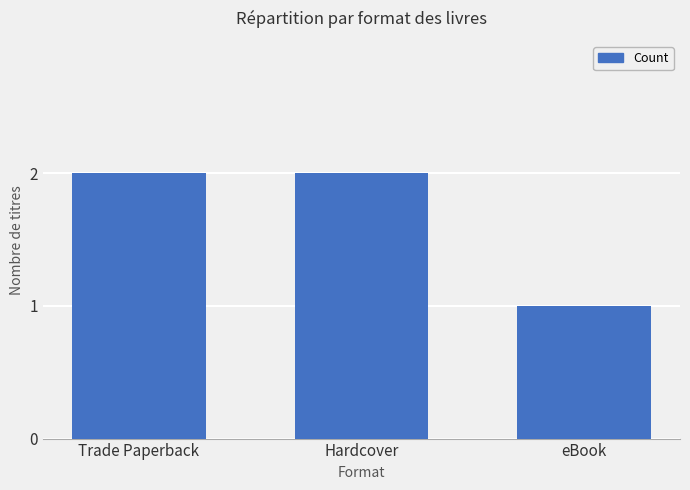

What is the ratio of the value at Hardcover to the value at eBook?

2.0